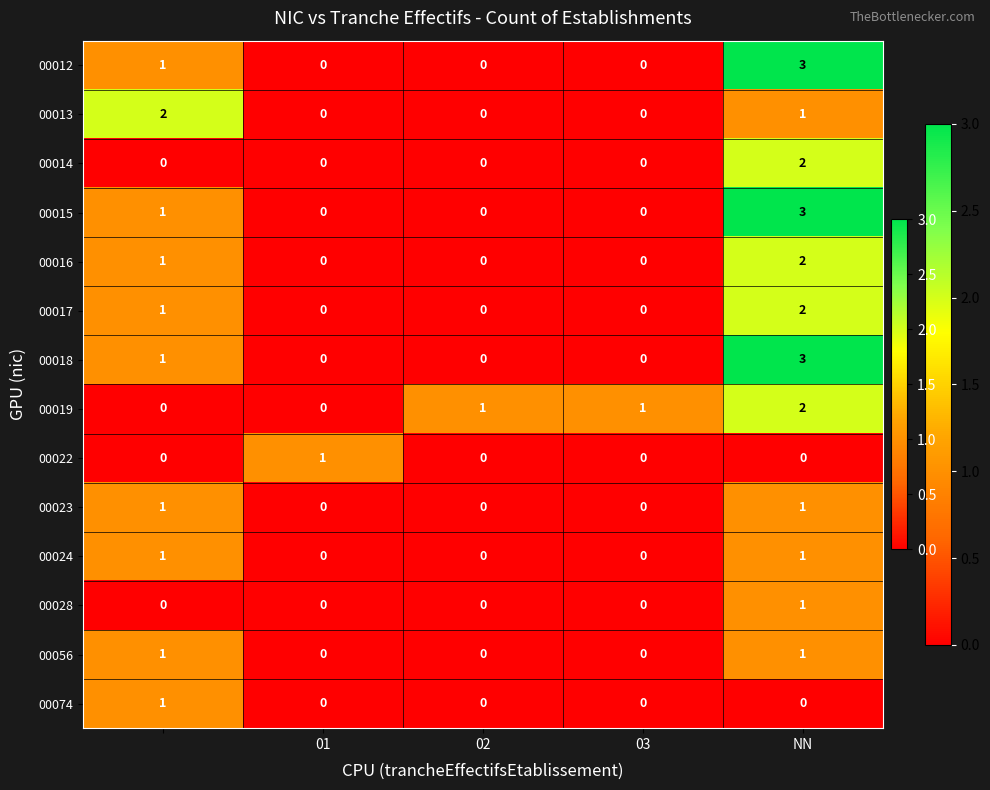

What is the difference between the maximum and minimum values in the 00018 series?

3